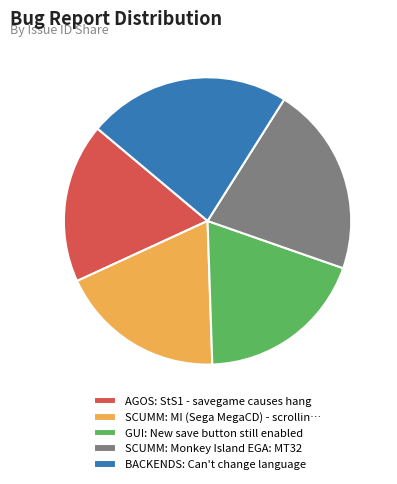

Is it true that AGOS: StS1 - savegame causes hang is 4% of the pie?

False